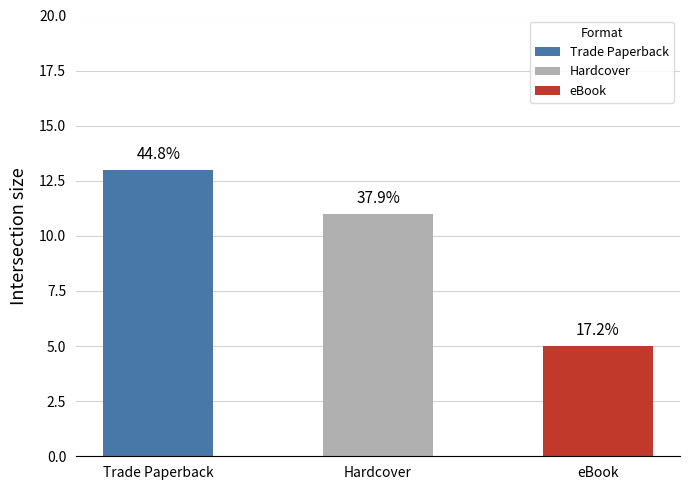

Rank the categories by value from lowest to highest.

eBook, Hardcover, Trade Paperback